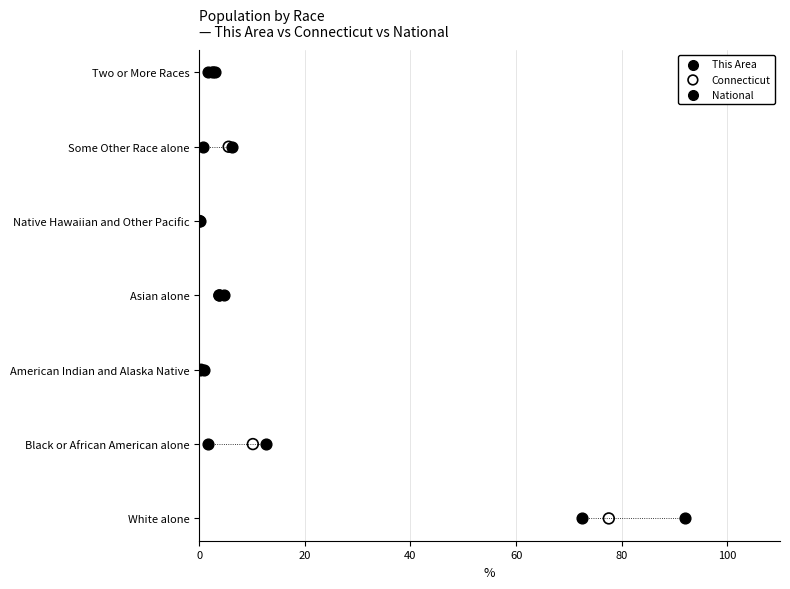

What are all the series names shown in the legend?

This Area, Connecticut, National